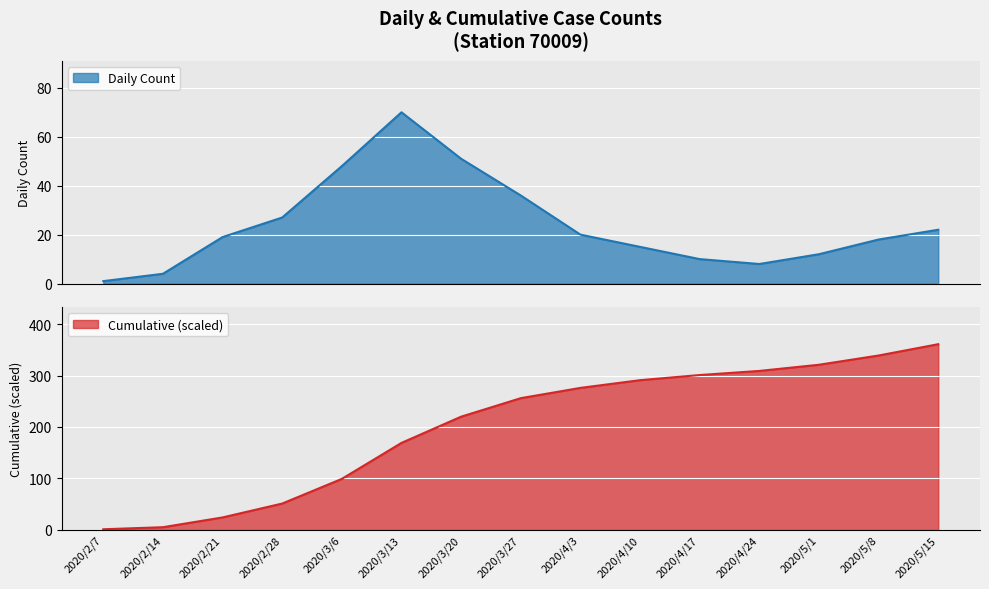

At how many categories does at least one series exceed 78?

11